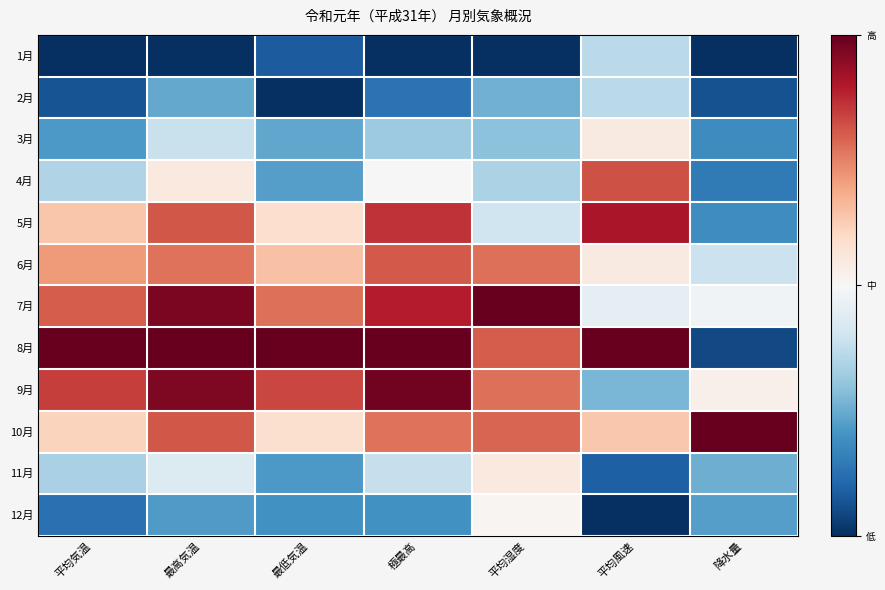

Reading right to left, transcribe all the data shown in this chart.

1月: 降水量=0.0	平均風速=0.4	平均湿度=0.0	極最高=0.0	最低気温=0.1	最高気温=0.0	平均気温=0.0
2月: 降水量=0.1	平均風速=0.4	平均湿度=0.3	極最高=0.1	最低気温=0.0	最高気温=0.2	平均気温=0.1
3月: 降水量=0.2	平均風速=0.5	平均湿度=0.3	極最高=0.3	最低気温=0.2	最高気温=0.4	平均気温=0.2
4月: 降水量=0.1	平均風速=0.8	平均湿度=0.3	極最高=0.5	最低気温=0.2	最高気温=0.5	平均気温=0.3
5月: 降水量=0.2	平均風速=0.9	平均湿度=0.4	極最高=0.9	最低気温=0.6	最高気温=0.8	平均気温=0.6
6月: 降水量=0.4	平均風速=0.5	平均湿度=0.8	極最高=0.8	最低気温=0.6	最高気温=0.8	平均気温=0.7
7月: 降水量=0.5	平均風速=0.5	平均湿度=1.0	極最高=0.9	最低気温=0.8	最高気温=1.0	平均気温=0.8
8月: 降水量=0.0	平均風速=1.0	平均湿度=0.8	極最高=1.0	最低気温=1.0	最高気温=1.0	平均気温=1.0
9月: 降水量=0.5	平均風速=0.3	平均湿度=0.8	極最高=1.0	最低気温=0.8	最高気温=1.0	平均気温=0.8
10月: 降水量=1.0	平均風速=0.6	平均湿度=0.8	極最高=0.8	最低気温=0.6	最高気温=0.8	平均気温=0.6
11月: 降水量=0.3	平均風速=0.1	平均湿度=0.6	極最高=0.4	最低気温=0.2	最高気温=0.4	平均気温=0.3
12月: 降水量=0.2	平均風速=0.0	平均湿度=0.5	極最高=0.2	最低気温=0.2	最高気温=0.2	平均気温=0.1